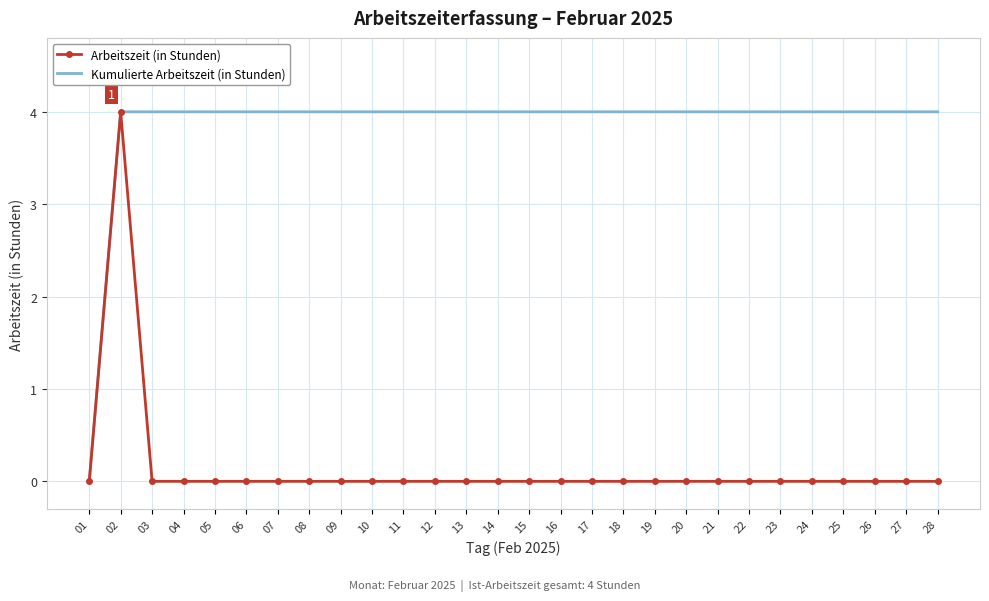

At which category does Arbeitszeit (in Stunden) reach its first local peak?

02